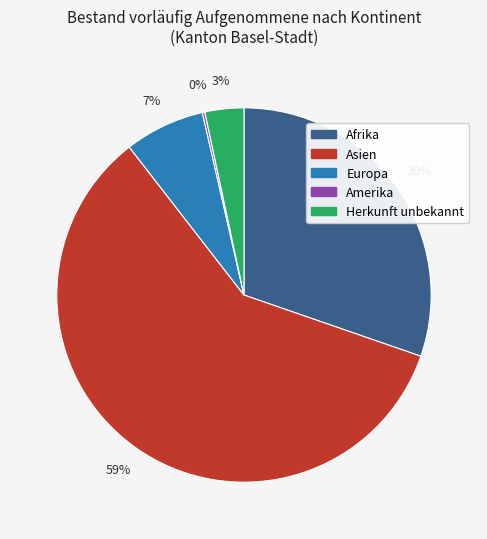

Is there any slice that represents more than half of the pie?

Yes